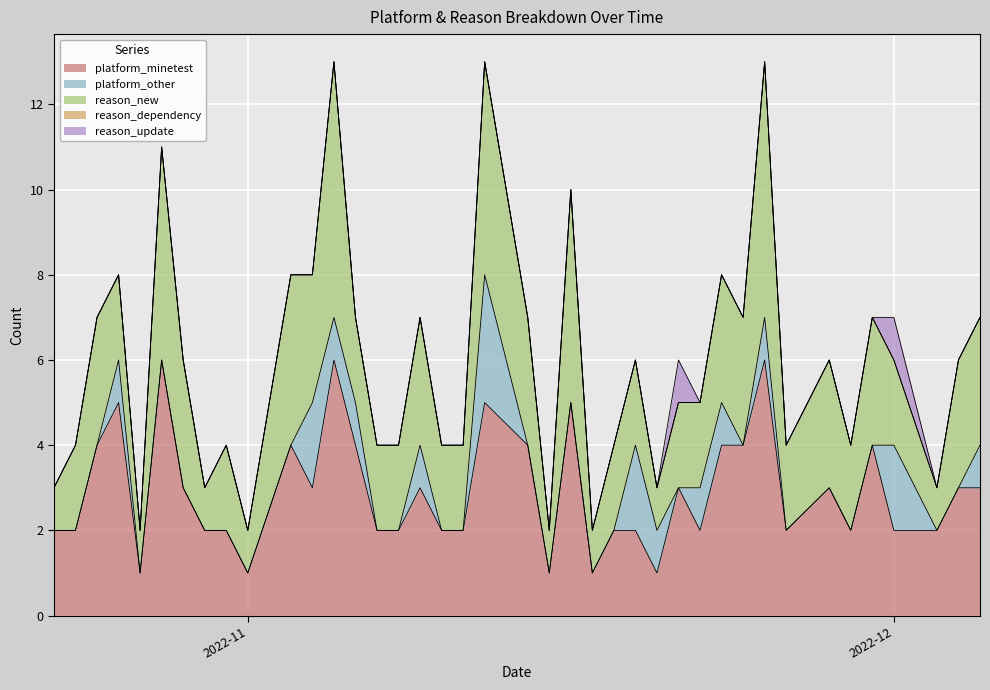

What are all the series names shown in the legend?

platform_minetest, platform_other, reason_new, reason_dependency, reason_update